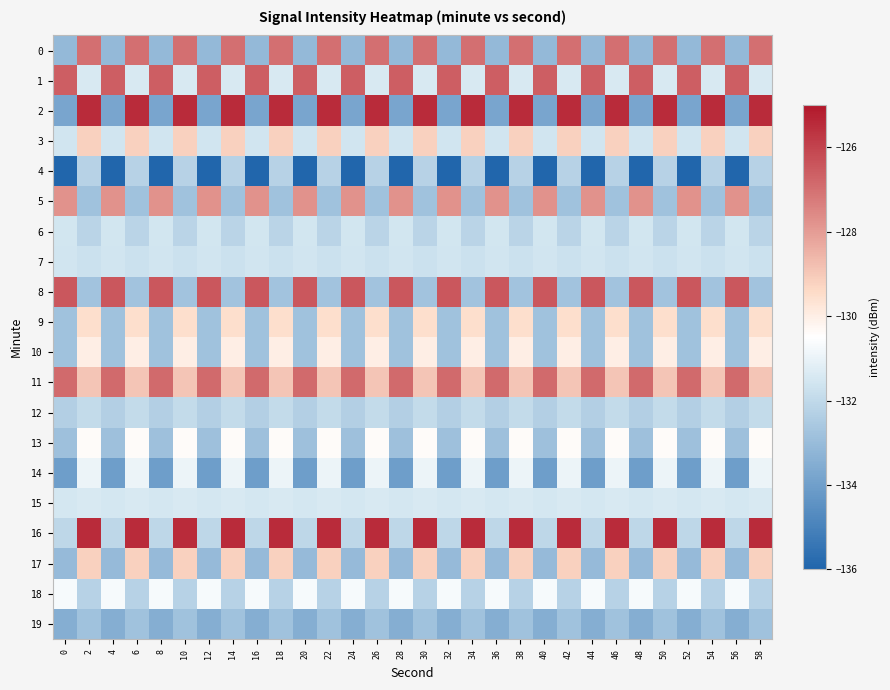

What is the total value across all series at 40?

-2631.0